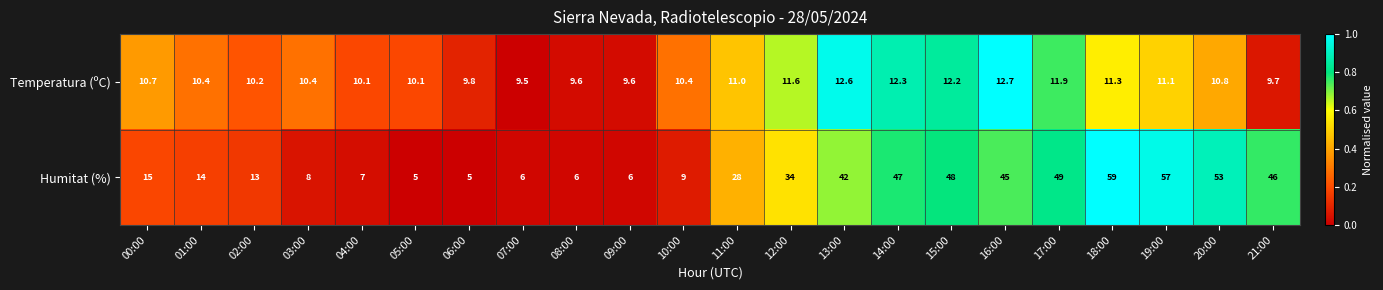

At which label is Temperatura (ºC) closest to 11?

11:00